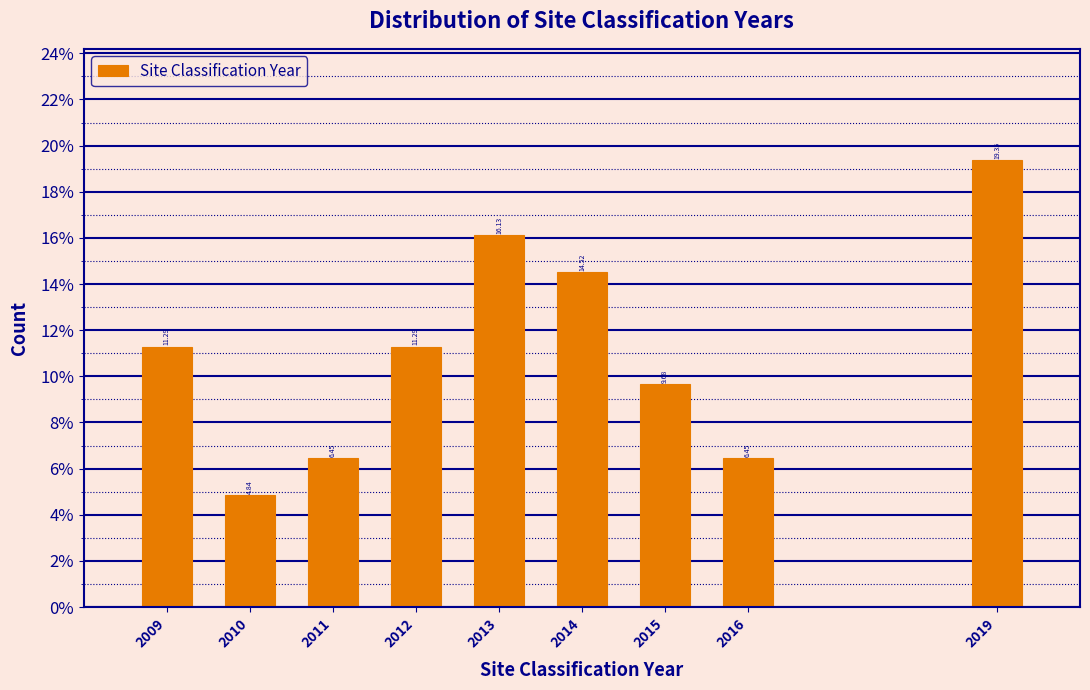

Approximately how many times larger is the value at 2009 compared to 2015?

1.2